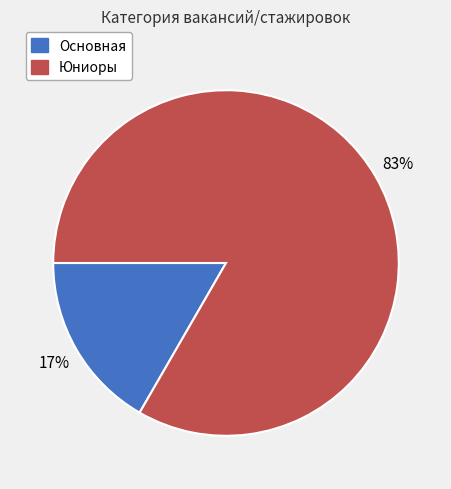

Which slice is the smallest?

Основная